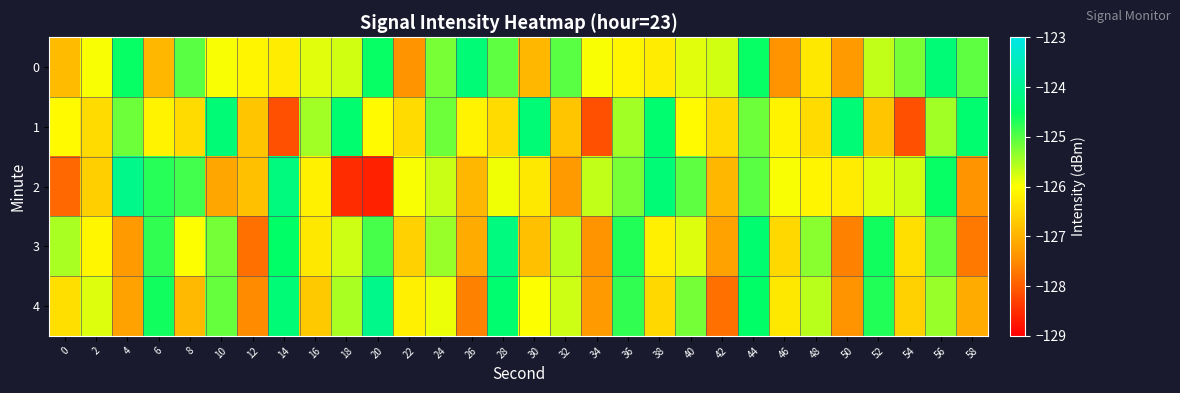

Reading left to right, extract all data points from this chart.

0: 0=-126.9	2=-126.0	4=-124.5	6=-126.9	8=-125.0	10=-126.0	12=-126.1	14=-126.2	16=-125.8	18=-125.7	20=-124.5	22=-127.4	24=-125.2	26=-124.3	28=-125.1	30=-126.9	32=-125.0	34=-126.0	36=-126.1	38=-126.2	40=-125.8	42=-125.7	44=-124.5	46=-127.4	48=-126.3	50=-127.3	52=-125.6	54=-125.2	56=-124.3	58=-125.1
1: 0=-126.1	2=-126.5	4=-125.2	6=-126.2	8=-126.5	10=-124.3	12=-126.7	14=-128.1	16=-125.4	18=-124.4	20=-126.1	22=-126.5	24=-125.2	26=-126.2	28=-126.5	30=-124.3	32=-126.7	34=-128.1	36=-125.4	38=-124.4	40=-126.1	42=-126.5	44=-125.2	46=-126.2	48=-126.5	50=-124.3	52=-126.7	54=-128.1	56=-125.4	58=-124.4
2: 0=-127.9	2=-126.6	4=-124.1	6=-124.7	8=-124.9	10=-127.1	12=-126.8	14=-124.2	16=-126.2	18=-128.5	20=-128.6	22=-126.0	24=-125.7	26=-126.9	28=-125.9	30=-126.3	32=-127.3	34=-125.6	36=-125.2	38=-124.3	40=-125.1	42=-126.9	44=-125.0	46=-126.0	48=-126.1	50=-126.2	52=-125.8	54=-125.7	56=-124.5	58=-127.4
3: 0=-125.5	2=-126.1	4=-127.3	6=-124.8	8=-126.0	10=-125.2	12=-127.8	14=-124.5	16=-126.3	18=-125.7	20=-124.9	22=-126.6	24=-125.4	26=-127.1	28=-124.2	30=-126.8	32=-125.6	34=-127.4	36=-124.7	38=-126.2	40=-125.8	42=-127.2	44=-124.4	46=-126.5	48=-125.3	50=-127.6	52=-124.6	54=-126.4	56=-125.1	58=-127.7
4: 0=-126.4	2=-125.8	4=-127.2	6=-124.6	8=-126.9	10=-125.1	12=-127.5	14=-124.3	16=-126.7	18=-125.5	20=-124.1	22=-126.2	24=-125.9	26=-127.6	28=-124.4	30=-126.0	32=-125.7	34=-127.3	36=-124.8	38=-126.5	40=-125.2	42=-127.8	44=-124.5	46=-126.3	48=-125.6	50=-127.4	52=-124.7	54=-126.6	56=-125.4	58=-127.1